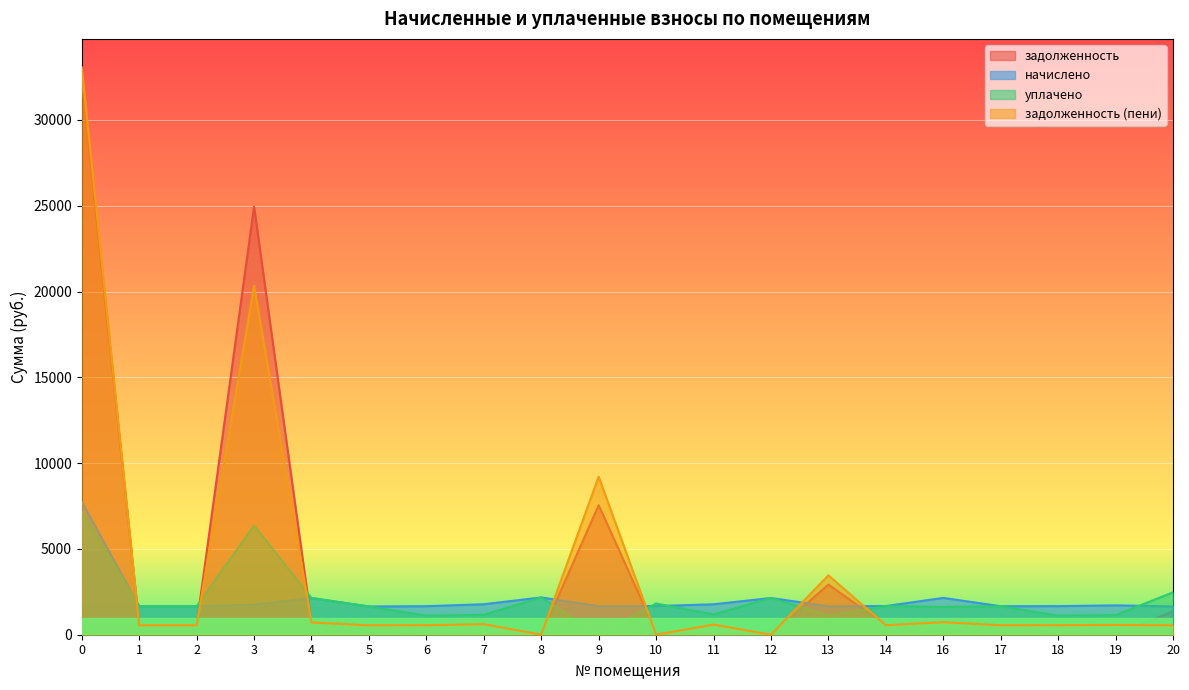

List the labels in order of задолженность value, largest first.

0, 3, 9, 13, 20, 4, 14, 17, 1, 2, 5, 16, 10, 6, 7, 8, 11, 12, 18, 19